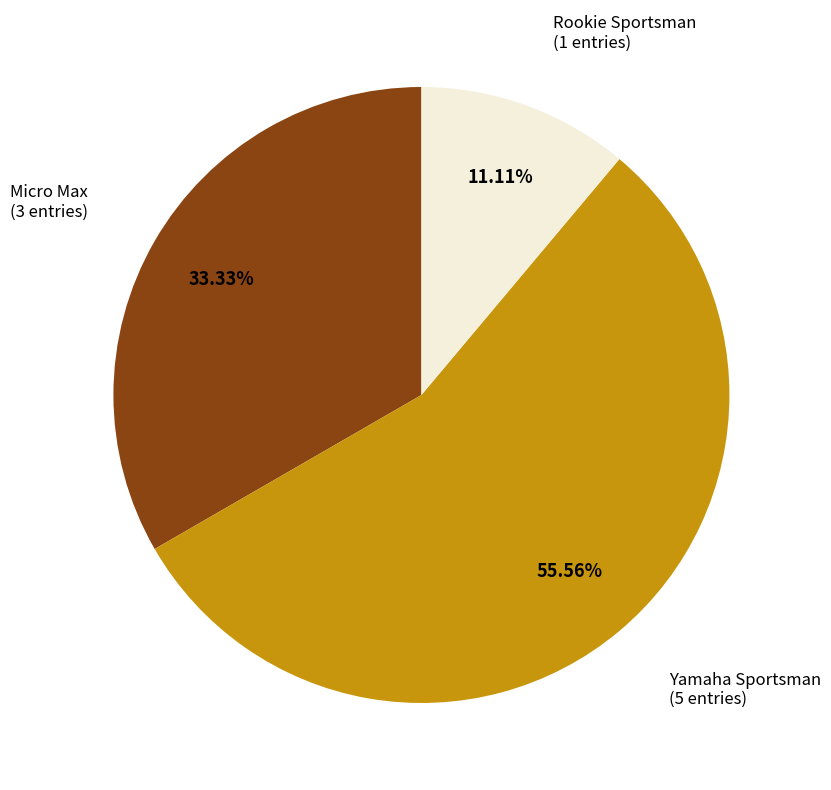

Is there any slice that represents more than half of the pie?

Yes